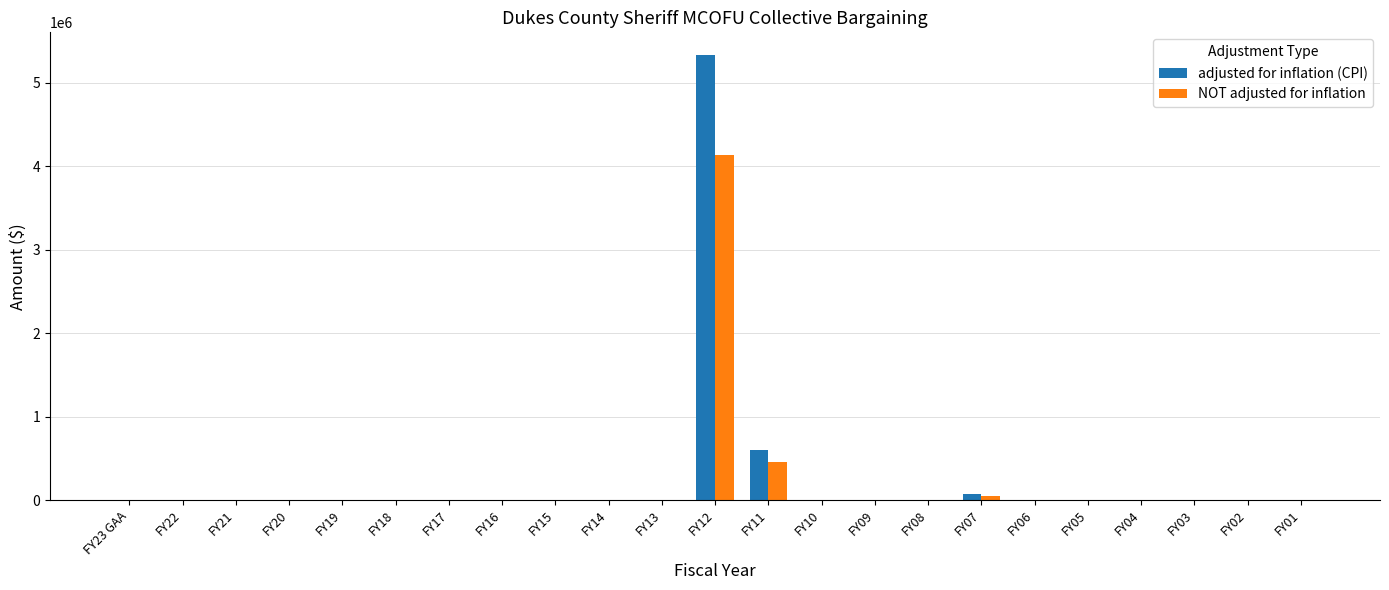

What are all the series names shown in the legend?

adjusted for inflation (CPI), NOT adjusted for inflation